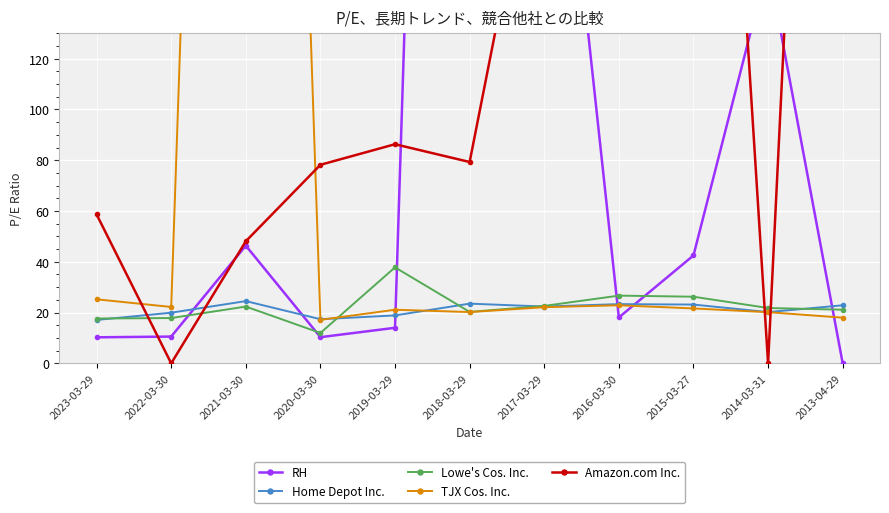

Where is the first local minimum for RH?

2020-03-30